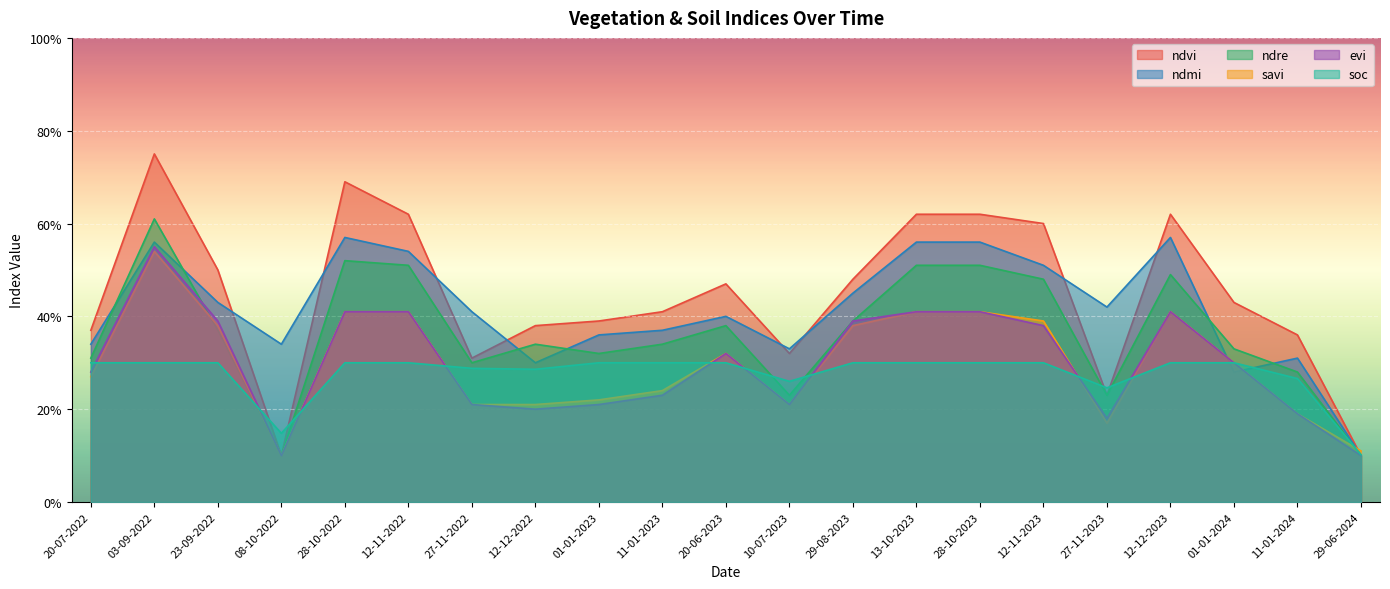

Count the ndmi values in the range 0 to 1.

21